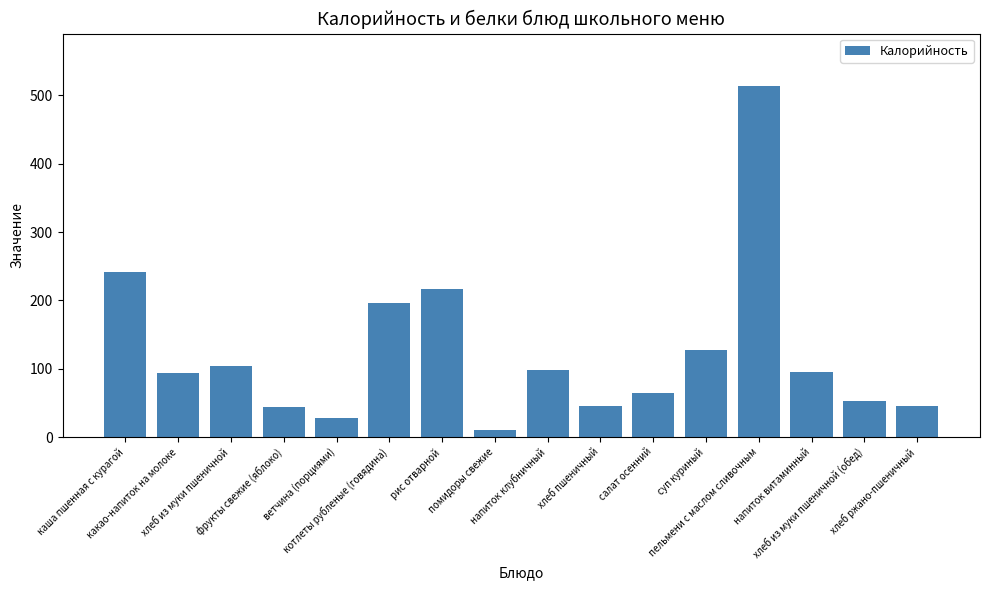

Approximately how many times larger is the value at помидоры свежие compared to ветчина (порциями)?

0.4